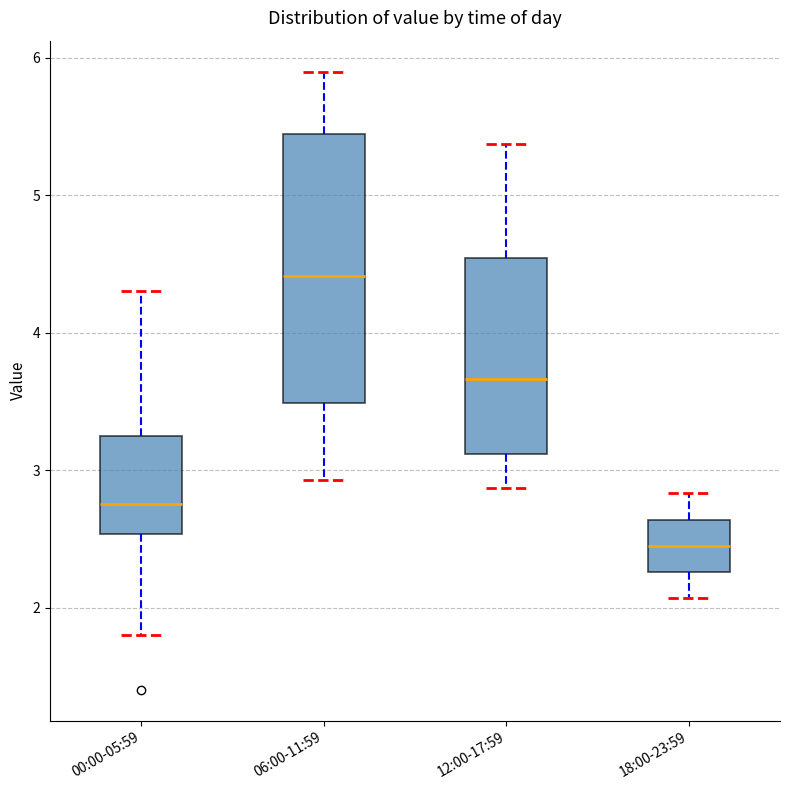

Which box is the tallest, from its lower edge to its upper edge?

06:00-11:59